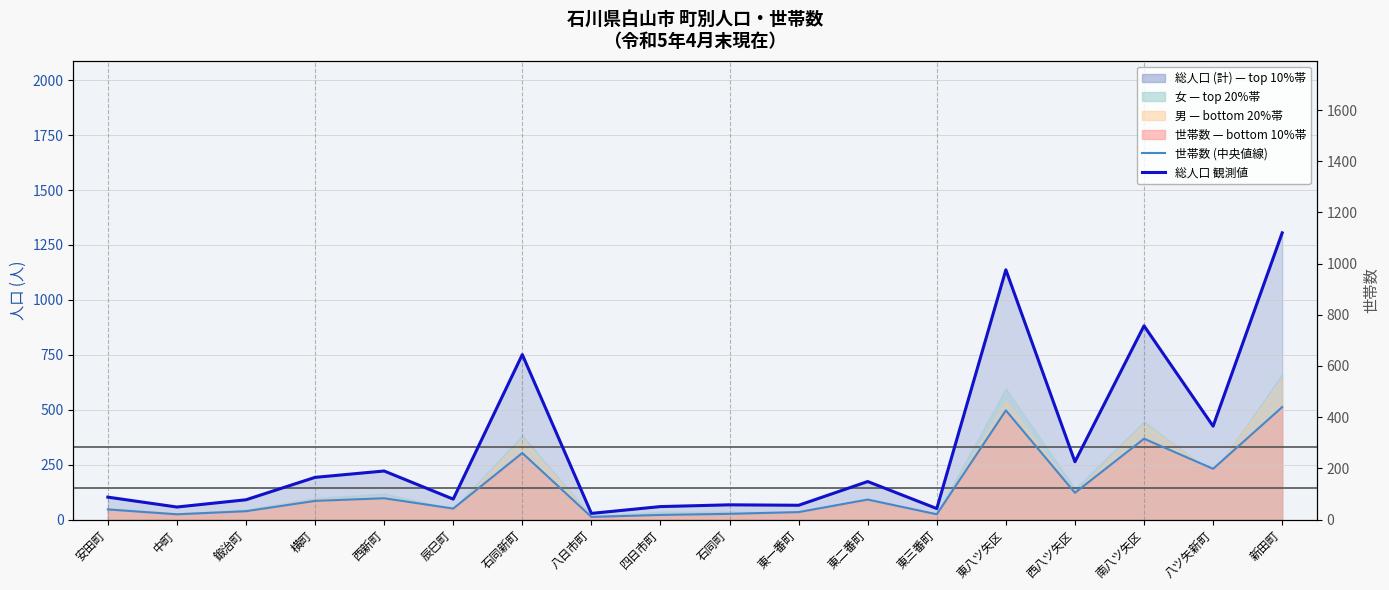

What position from the left is 東三番町?

13